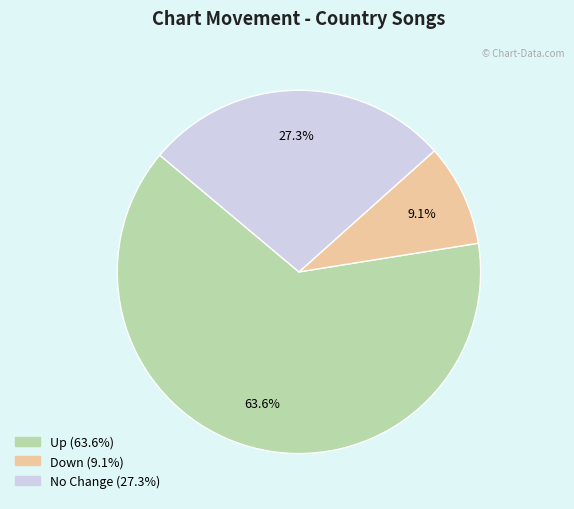

Is there a majority slice in this chart?

Yes